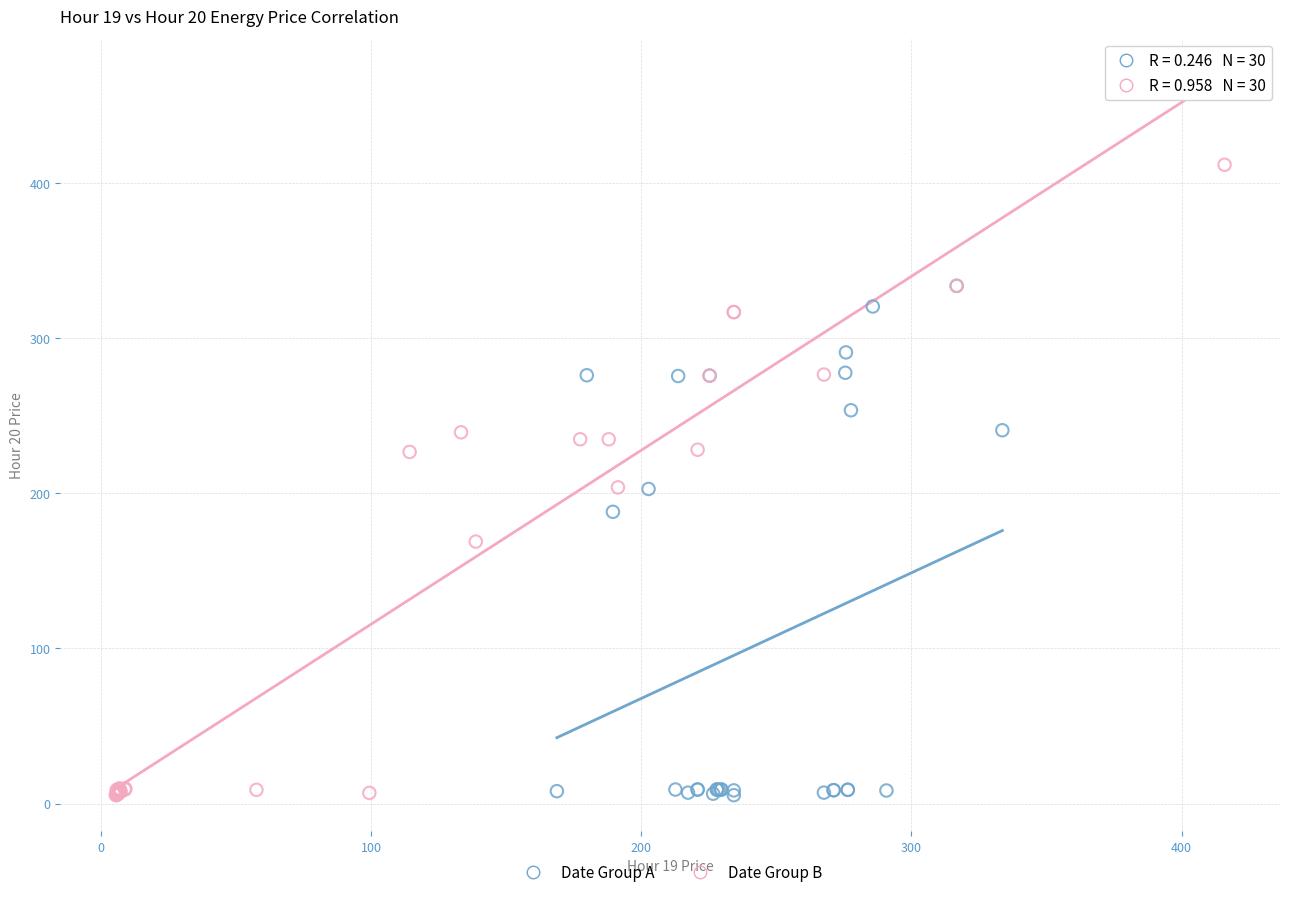

Which series reaches the maximum Y coordinate?

Date Group B